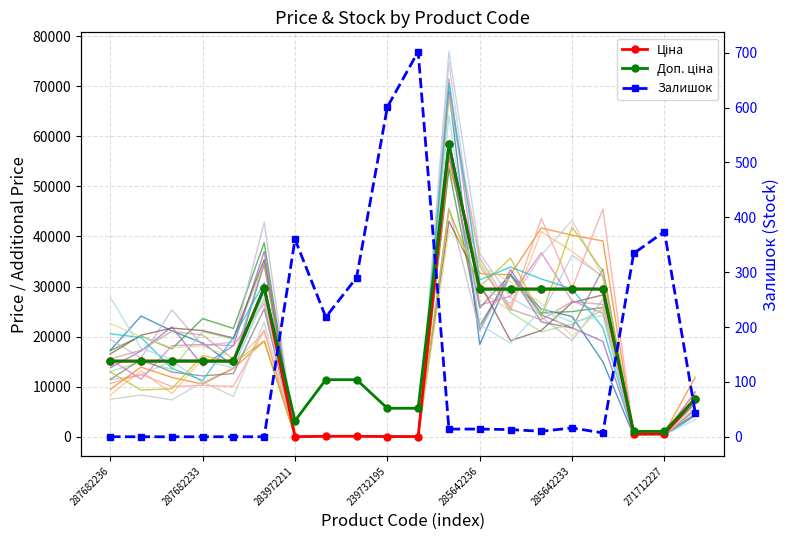

Between 239732195 and 287682236, which is larger?

287682236